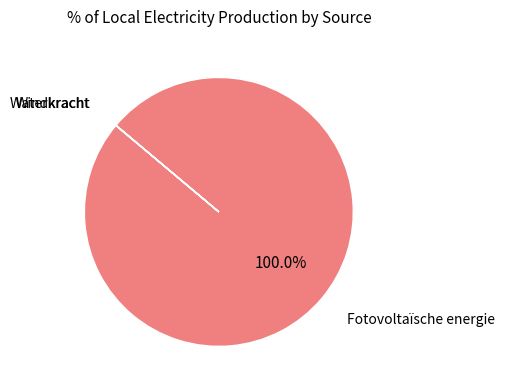

To the nearest percent, what is the average slice percentage?

33%